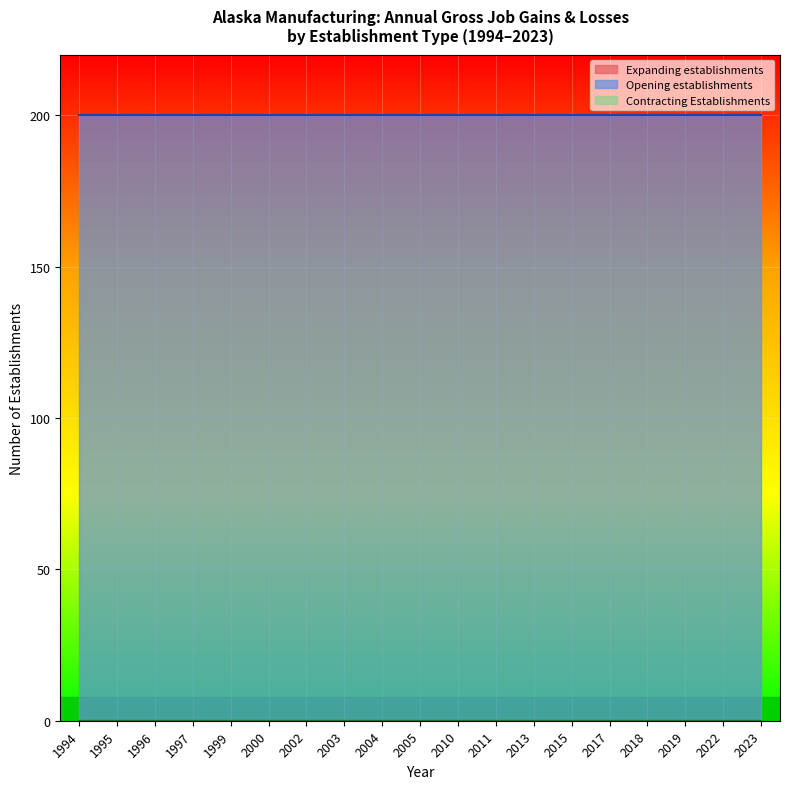

At which label is Expanding establishments closest to 0?

1994